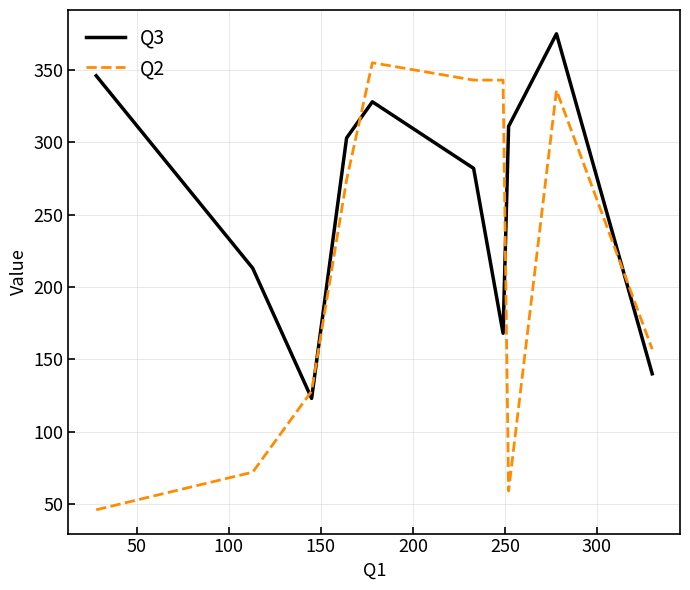

What is the difference between the maximum and minimum values in the Q3 series?

252